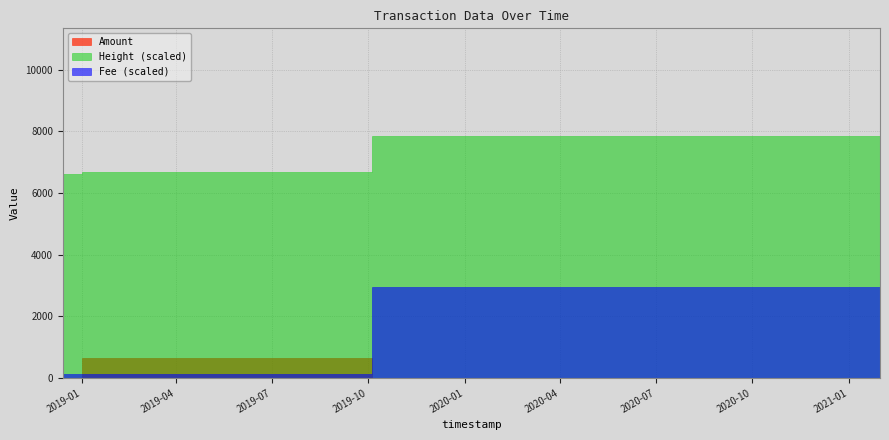

Between 2018-12-13 19:02:41 and 2018-12-13 19:12:58, which is larger?

2018-12-13 19:02:41